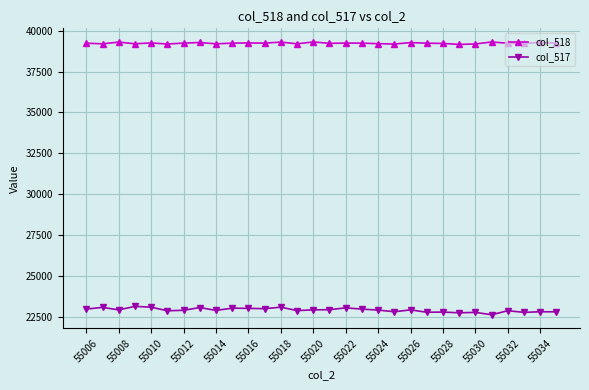

True or false: col_517 and col_518 intersect in this chart.

False